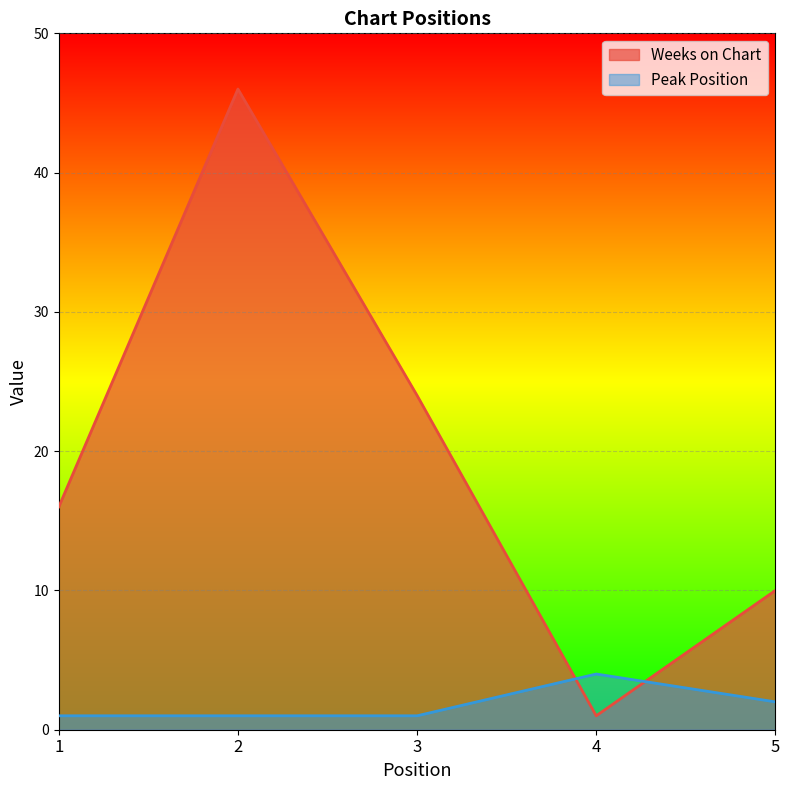

Reading left to right, list all the values displayed in this chart.

Weeks on Chart: 1=16	2=46	3=24	4=1	5=10
Peak Position: 1=1	2=1	3=1	4=4	5=2